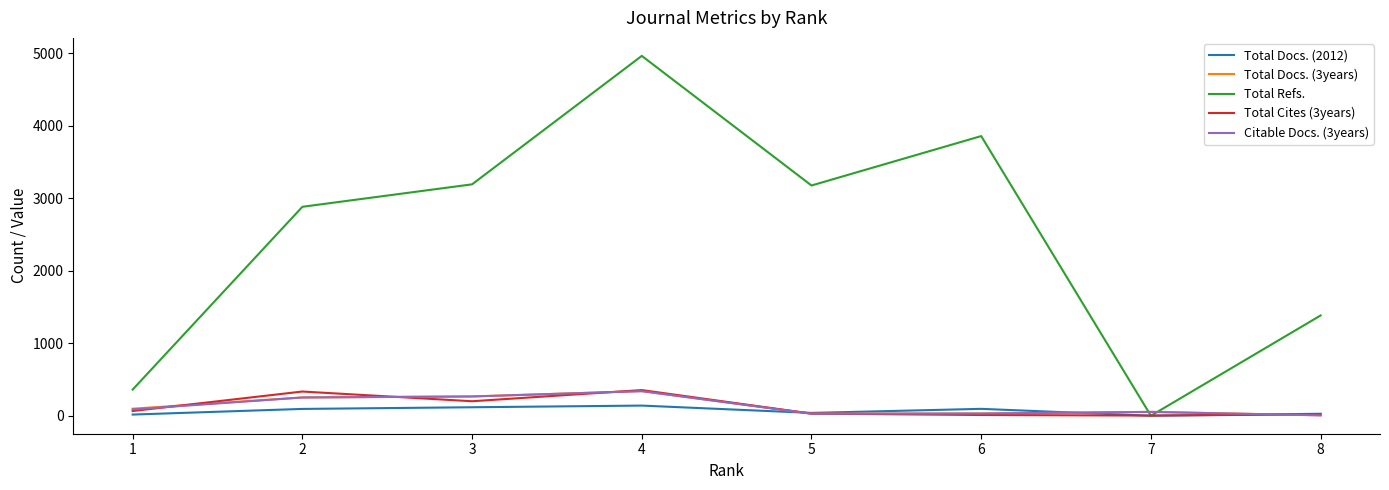

Which series has the largest range (max minus min)?

Total Refs.